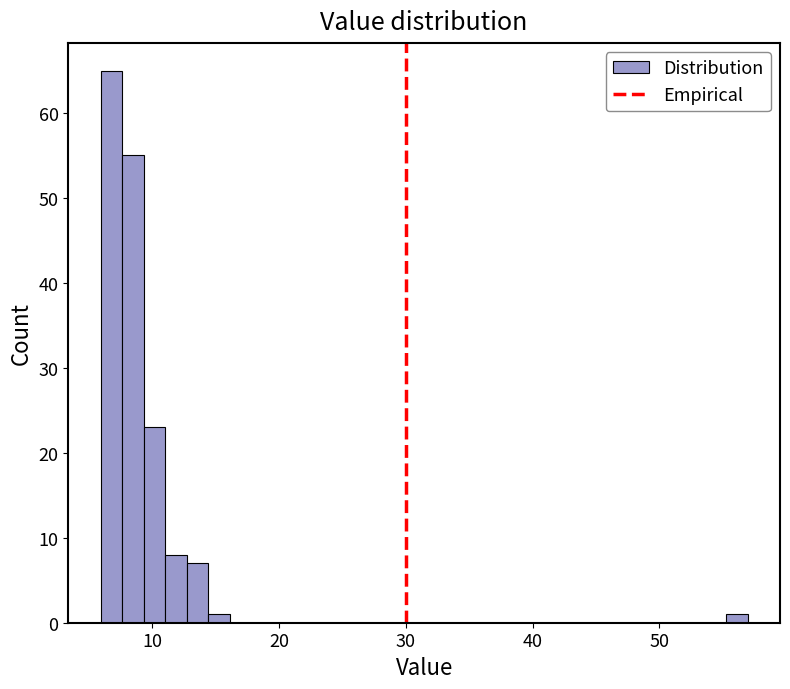

Around what value on the x-axis is the tallest bar? Give the approximate position of its centre, as read against the axis.

7